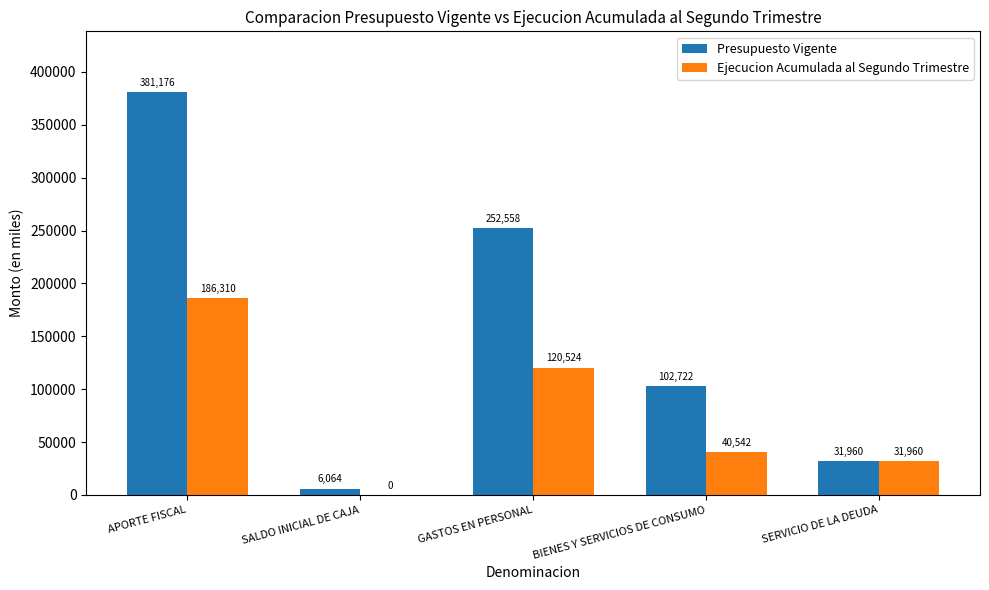

What is the greatest value displayed?

381176